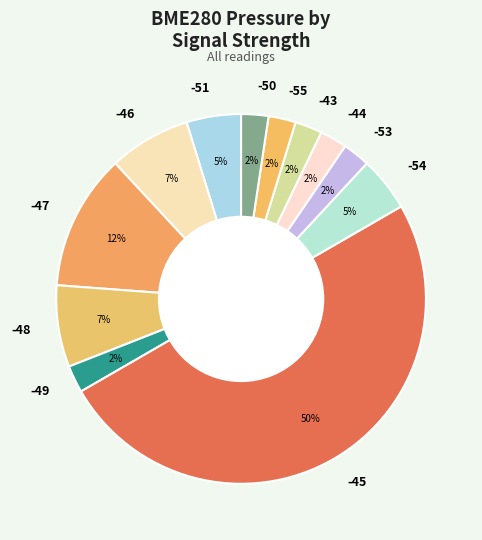

To the nearest percent, what is the average slice percentage?

8%